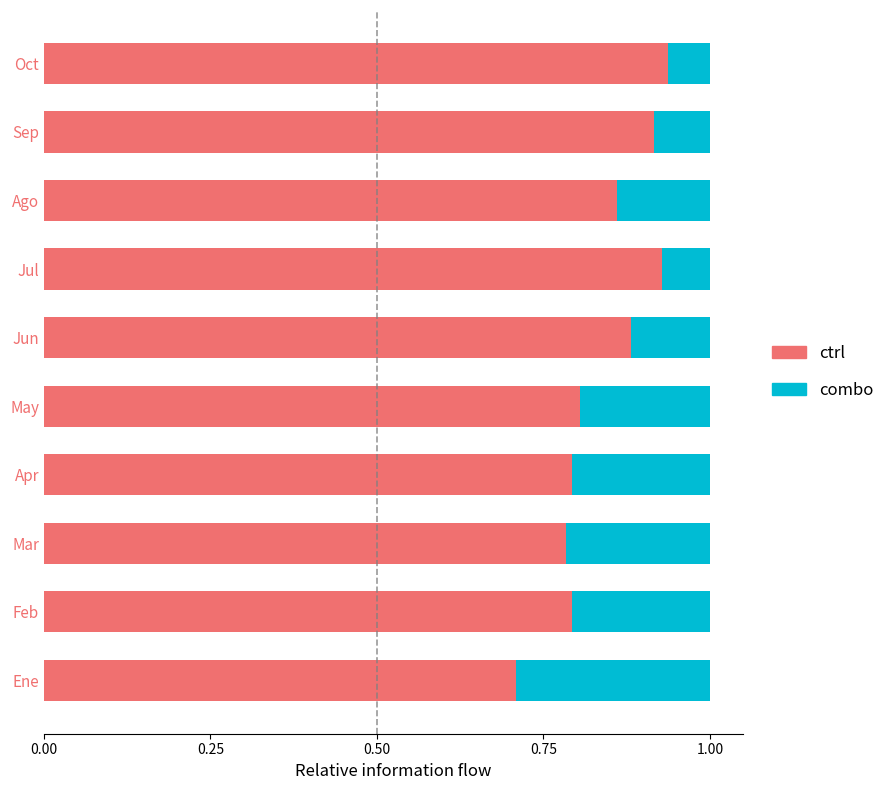

What is the total value across all series at Sep?

1.0